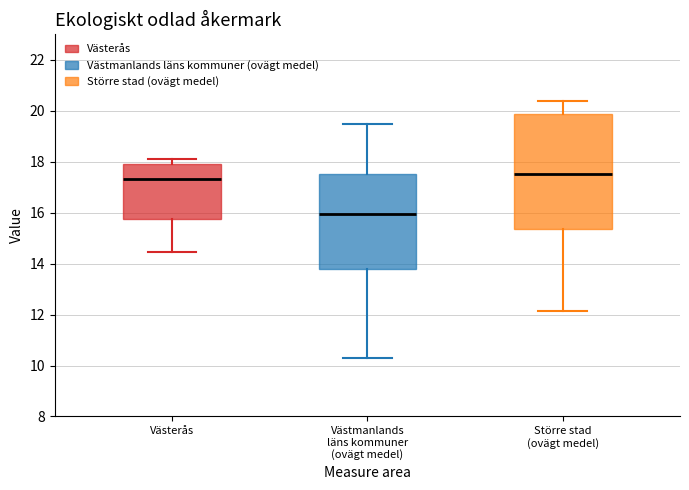

Reading left to right, transcribe this box plot: for each box, give where its median line is, the range the box spans, and where its two whiskers end, as read against the y-axis. The values are not printed on the chart, so give them approximately, as read against the axis.

Västerås: median 17.4, box 15.8 to 18.0, whiskers 14.4 to 18.0 (just above the box's upper edge)
Västmanlands läns kommuner (ovägt medel): median 16.0, box 13.8 to 17.6, whiskers 10.4 to 19.4
Större stad (ovägt medel): median 17.6, box 15.4 to 19.8, whiskers 12.2 to 20.4